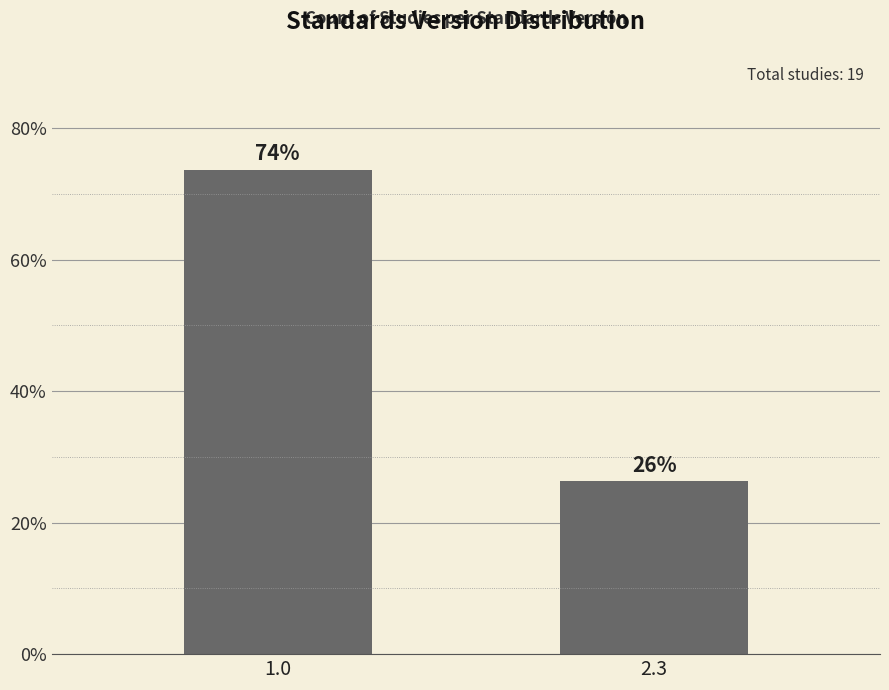

How many bars are there in total?

2